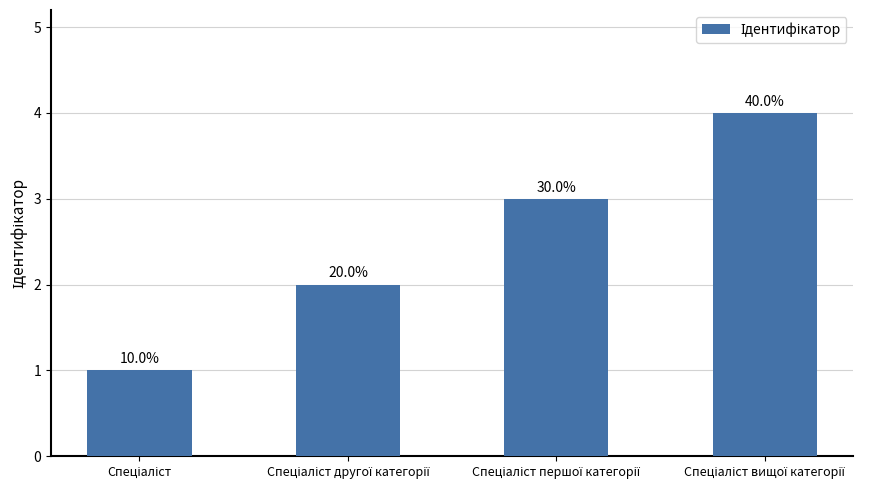

Does the chart contain any negative values?

No